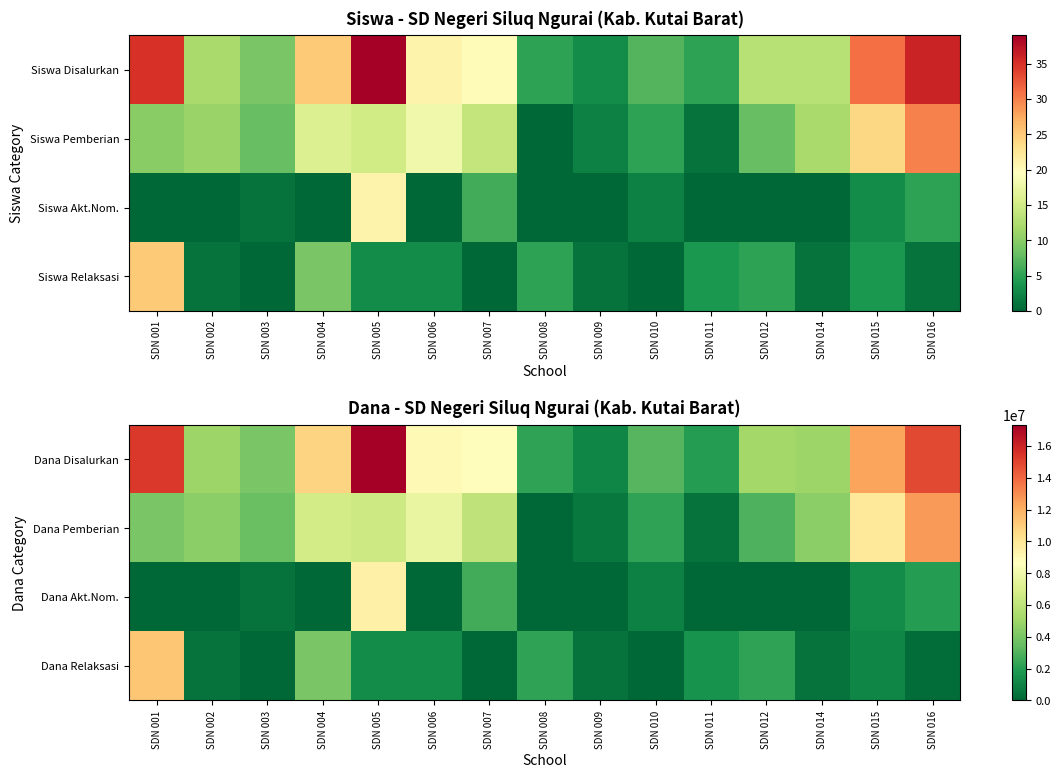

Reading left to right, extract all data points from this chart.

Dana Disalurkan: SDN 001=15300000	SDN 002=4950000	SDN 003=4050000	SDN 004=10800000	SDN 005=17325000	SDN 006=9000000	SDN 007=8775000	SDN 008=2250000	SDN 009=1125000	SDN 010=3150000	SDN 011=2025000	SDN 012=5175000	SDN 014=4950000	SDN 015=12375000	SDN 016=14850000
Dana Pemberian: SDN 001=4050000	SDN 002=4500000	SDN 003=3600000	SDN 004=6750000	SDN 005=6525000	SDN 006=7650000	SDN 007=6075000	SDN 008=0	SDN 009=675000	SDN 010=2250000	SDN 011=450000	SDN 012=2925000	SDN 014=4500000	SDN 015=9900000	SDN 016=12600000
Dana Akt.Nom.: SDN 001=0	SDN 002=0	SDN 003=450000	SDN 004=0	SDN 005=9450000	SDN 006=0	SDN 007=2700000	SDN 008=0	SDN 009=0	SDN 010=900000	SDN 011=0	SDN 012=0	SDN 014=0	SDN 015=1350000	SDN 016=2025000
Dana Relaksasi: SDN 001=11250000	SDN 002=450000	SDN 003=0	SDN 004=4050000	SDN 005=1350000	SDN 006=1350000	SDN 007=0	SDN 008=2250000	SDN 009=450000	SDN 010=0	SDN 011=1575000	SDN 012=2250000	SDN 014=450000	SDN 015=1125000	SDN 016=225000